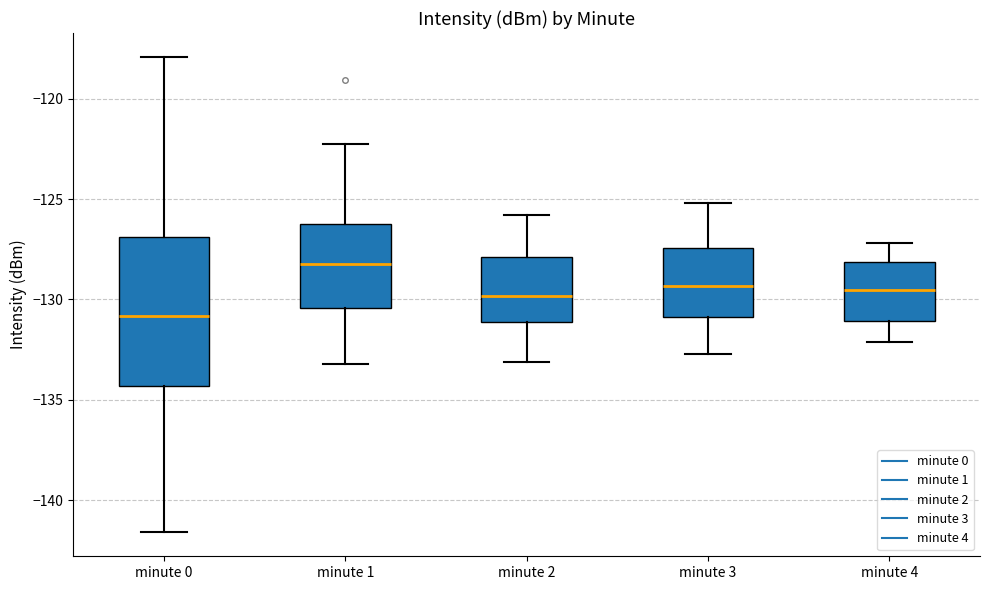

Which box is the tallest, from its lower edge to its upper edge?

minute 0